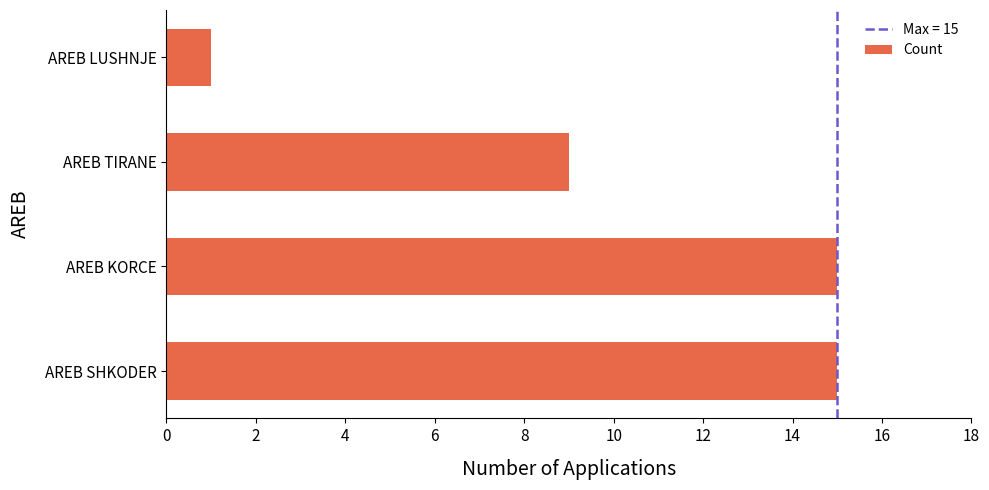

Count the values in the range 9 to 15.

3